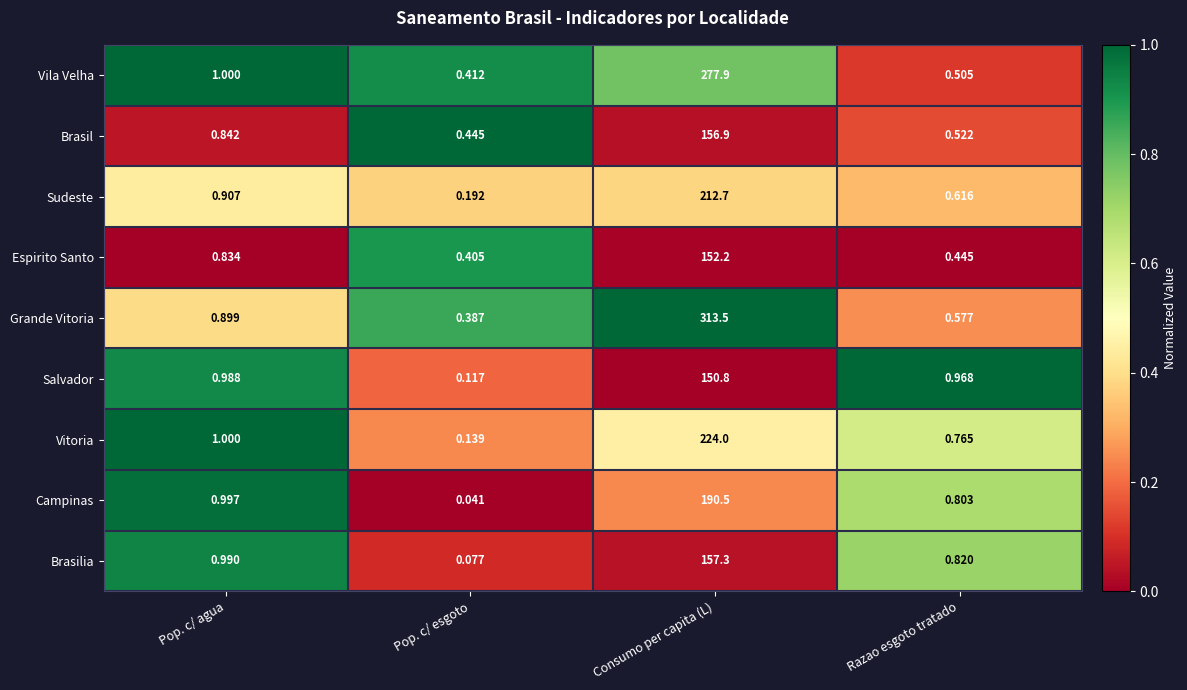

List the series in order of their peak value, lowest first.

Salvador, Espirito Santo, Brasil, Brasilia, Campinas, Sudeste, Vitoria, Vila Velha, Grande Vitoria